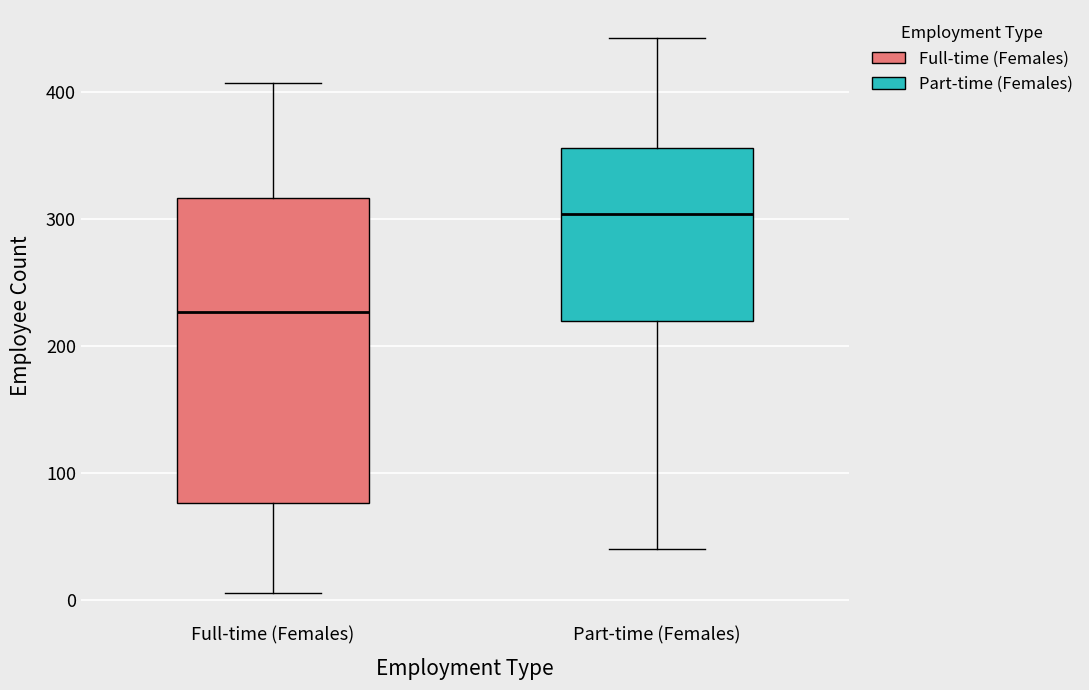

Reading left to right, read every box against the y-axis: the position of its median line, the range the box covers, and the ends of its whiskers. The values are not printed on the chart, so give them approximately, as read against the axis.

Full-time (Females): median 230, box 80 to 320, whiskers 10 to 410
Part-time (Females): median 300, box 220 to 360, whiskers 40 to 440